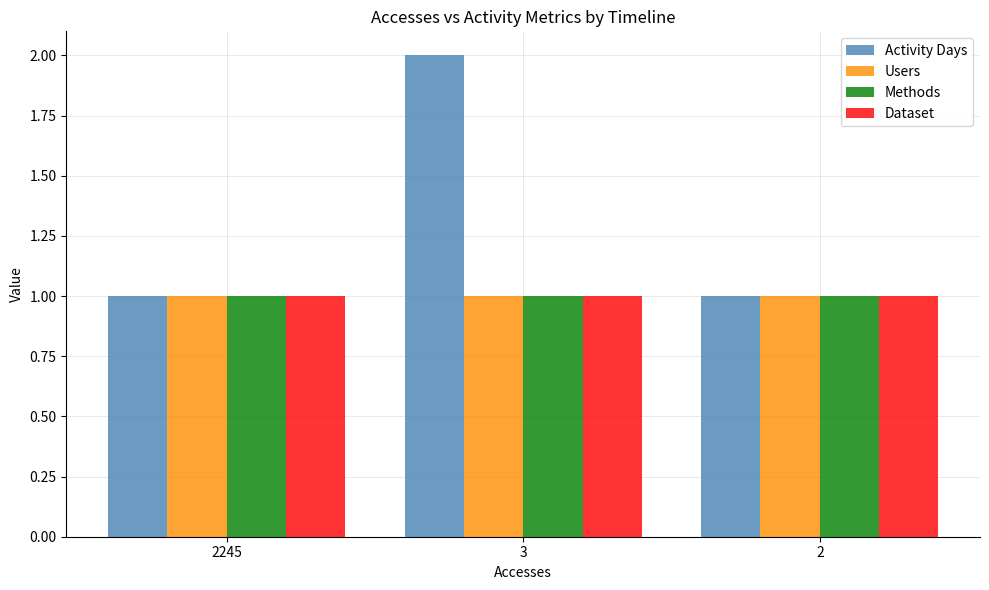

What are all the series names shown in the legend?

Activity Days, Users, Methods, Dataset